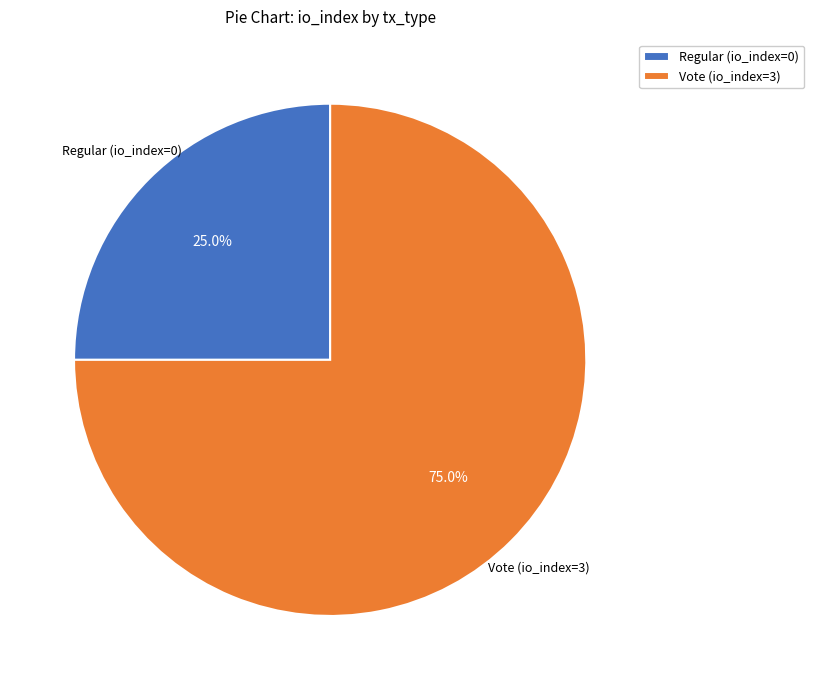

Between Vote (io_index=3) and Regular (io_index=0), which is larger?

Vote (io_index=3)